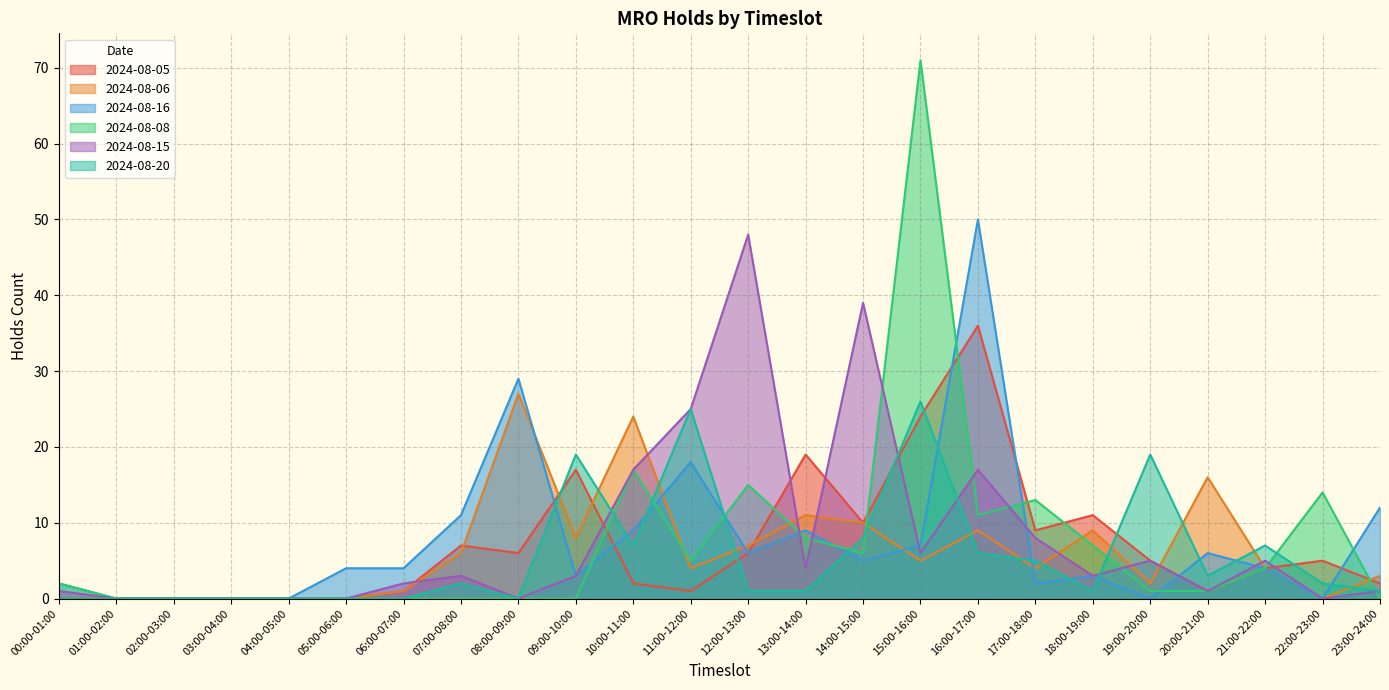

What is the average value of the 2024-08-16 series?

8